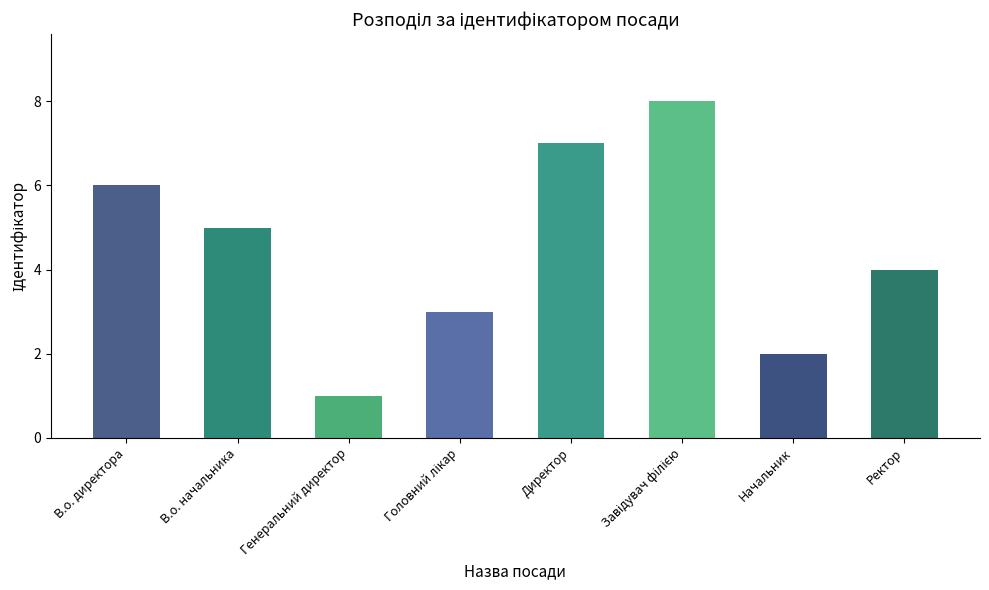

What is the value of the 6th bar from the left?

8